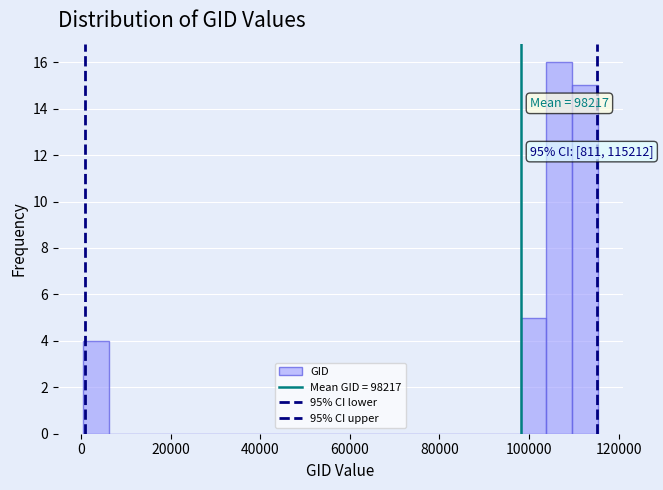

Read against the x-axis, roughly where is the centre of the tallest bar?

106000